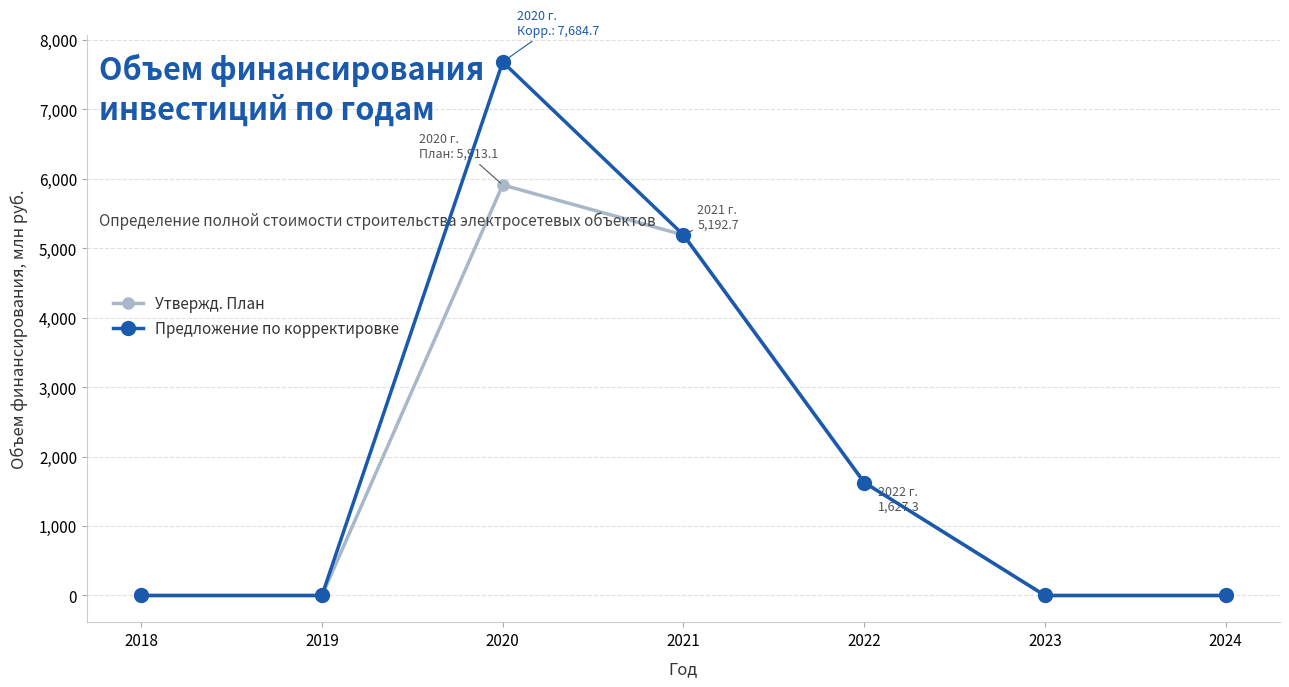

Which series changed the most between 2020 and 2022?

Предложение по корректировке